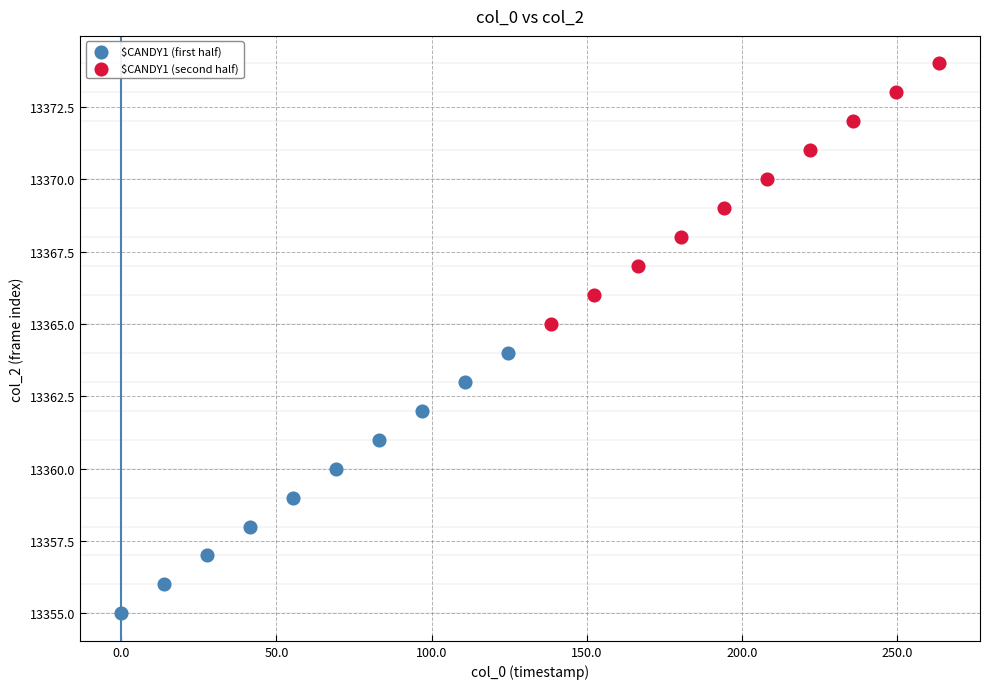

Which series reaches the maximum Y coordinate?

$CANDY1 (second half)